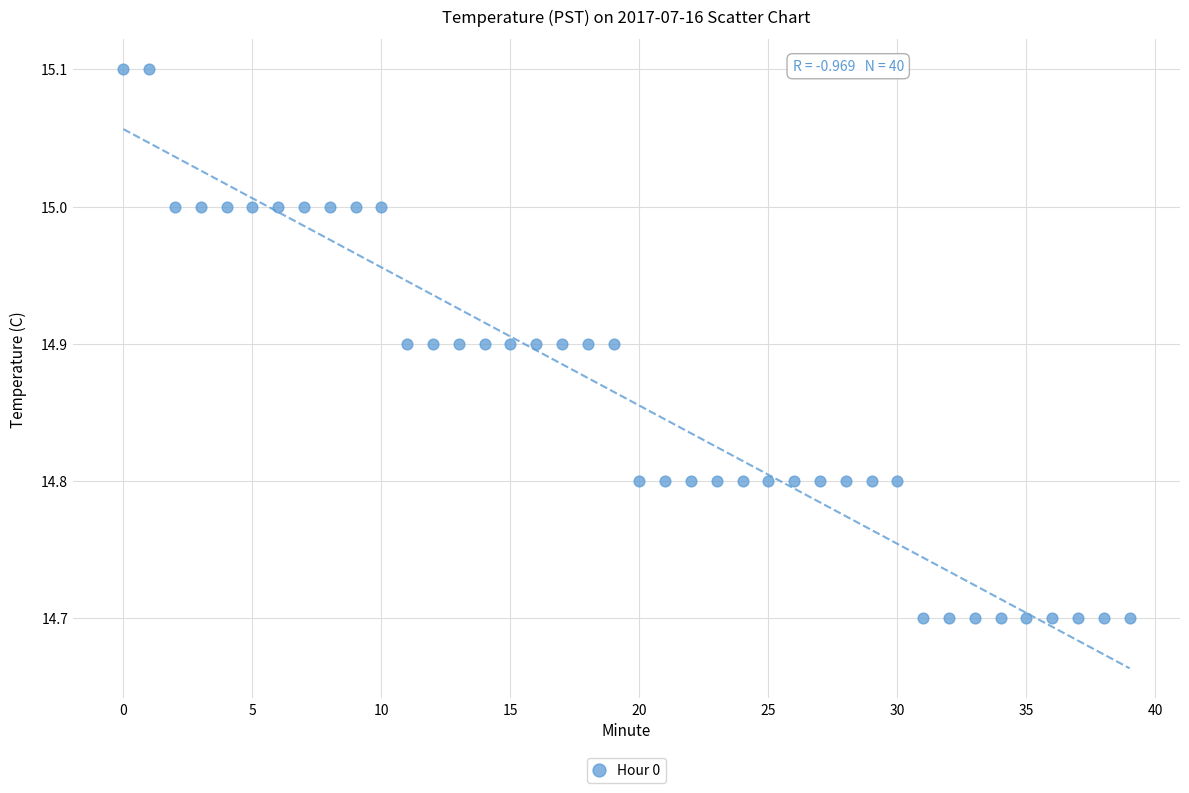

What is the range of Y values (max minus min)?

0.4